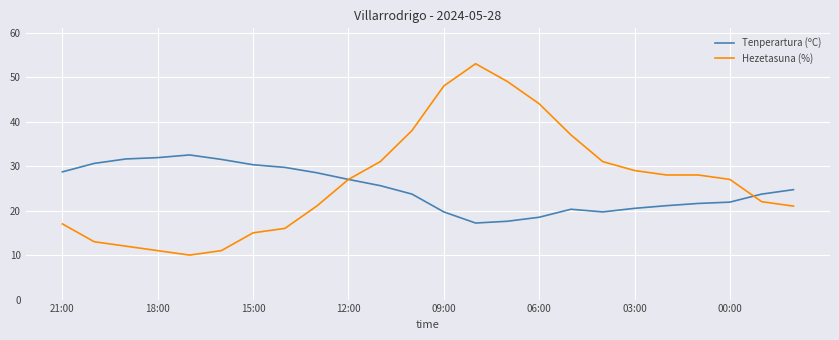

What is the greatest value displayed?

53.0